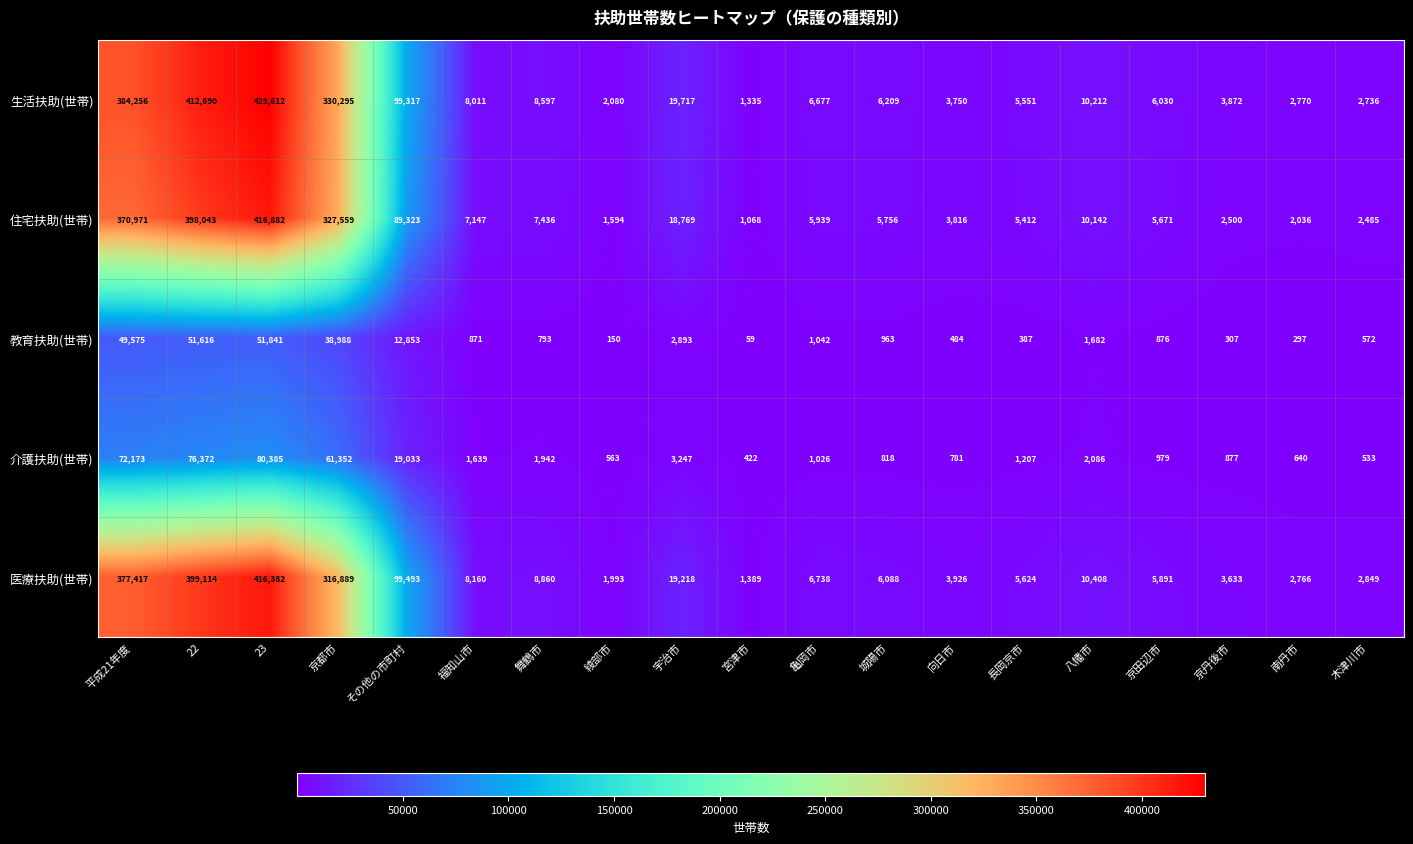

Count the number of categories in the chart.

19